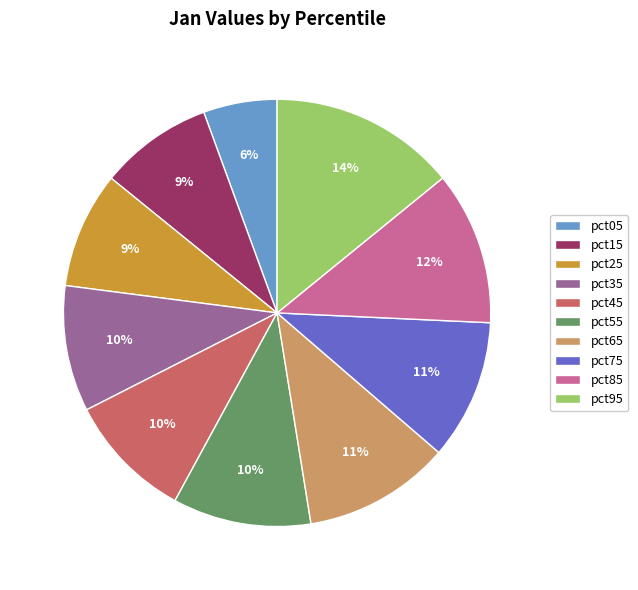

Between pct25 and pct95, which is larger?

pct95